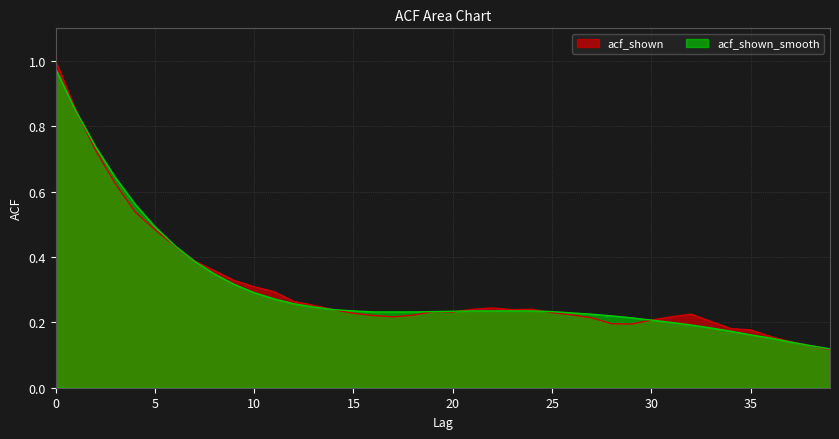

Reading left to right, transcribe all the data shown in this chart.

acf_shown: 1.0	0.9	0.7	0.6	0.5	0.5	0.4	0.4	0.4	0.3	0.3	0.3	0.3	0.3	0.2	0.2	0.2	0.2	0.2	0.2	0.2	0.2	0.2	0.2	0.2	0.2	0.2	0.2	0.2	0.2	0.2	0.2	0.2	0.2	0.2	0.2	0.2	0.1	0.1	0.1
acf_shown_smooth: 1.0	0.8	0.7	0.6	0.6	0.5	0.4	0.4	0.3	0.3	0.3	0.3	0.3	0.2	0.2	0.2	0.2	0.2	0.2	0.2	0.2	0.2	0.2	0.2	0.2	0.2	0.2	0.2	0.2	0.2	0.2	0.2	0.2	0.2	0.2	0.2	0.2	0.1	0.1	0.1